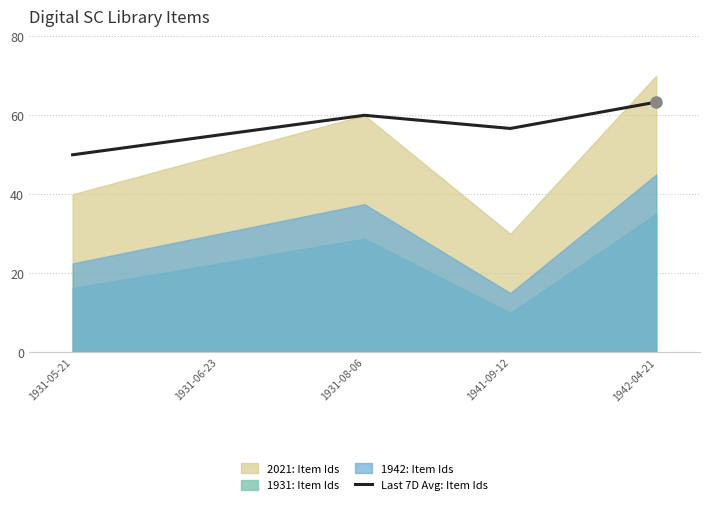

How many categories are shown in the chart?

5